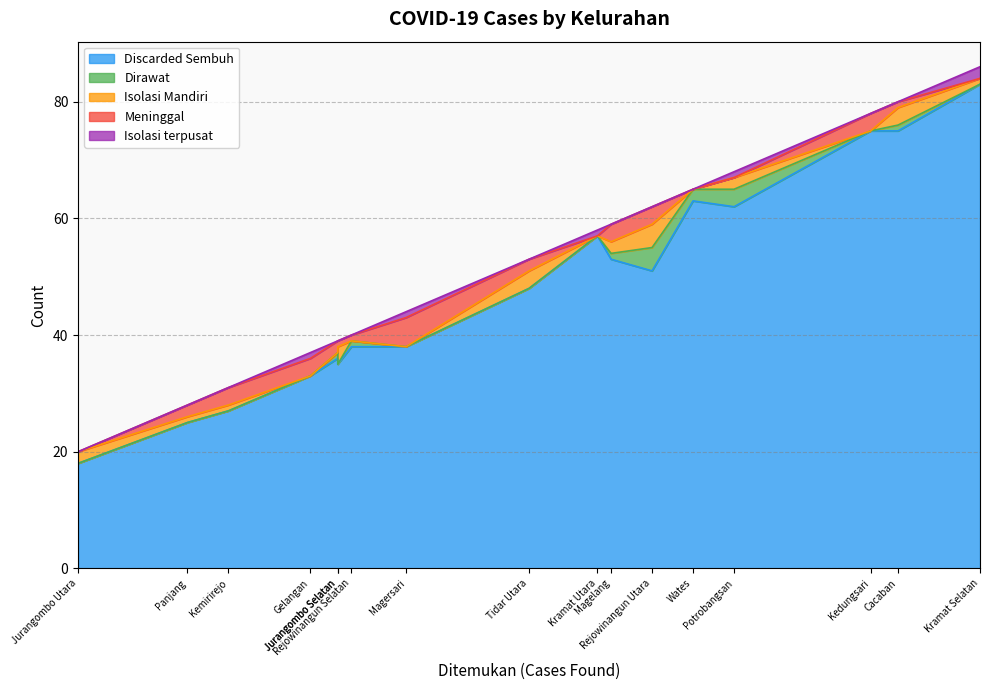

Which series has the largest total across all categories?

Discarded Sembuh